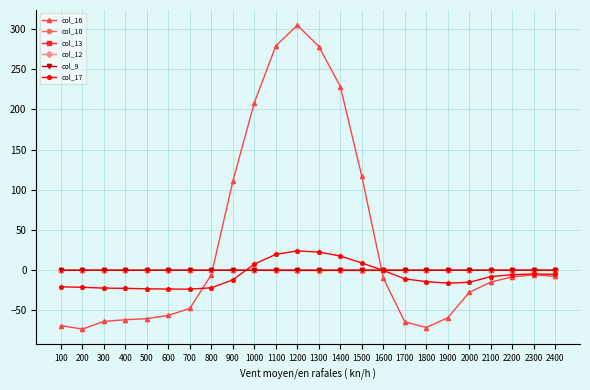

True or false: col_12 has a value of 0.1 at 1400.

True